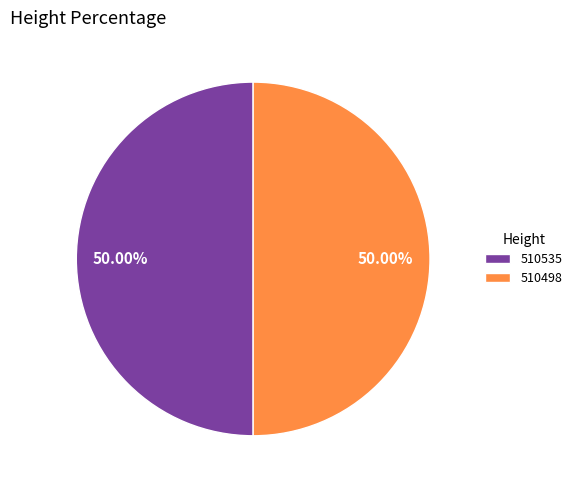

What is the ratio of the value at 510498 to the value at 510535?

1.0